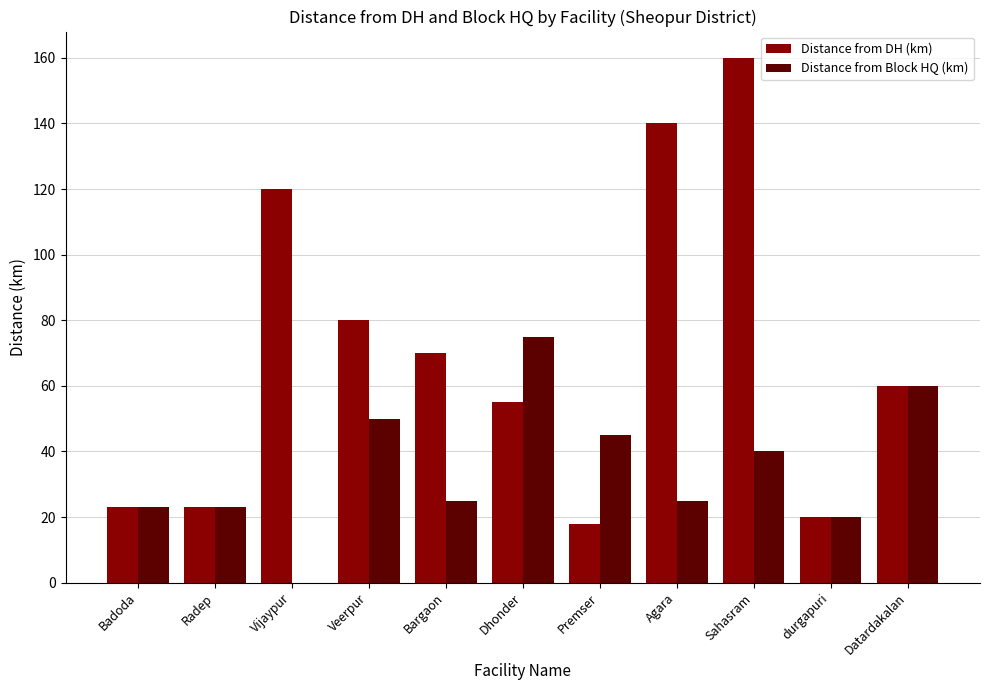

The Distance from Block HQ (km) series shows 20 at durgapuri. True or false?

True